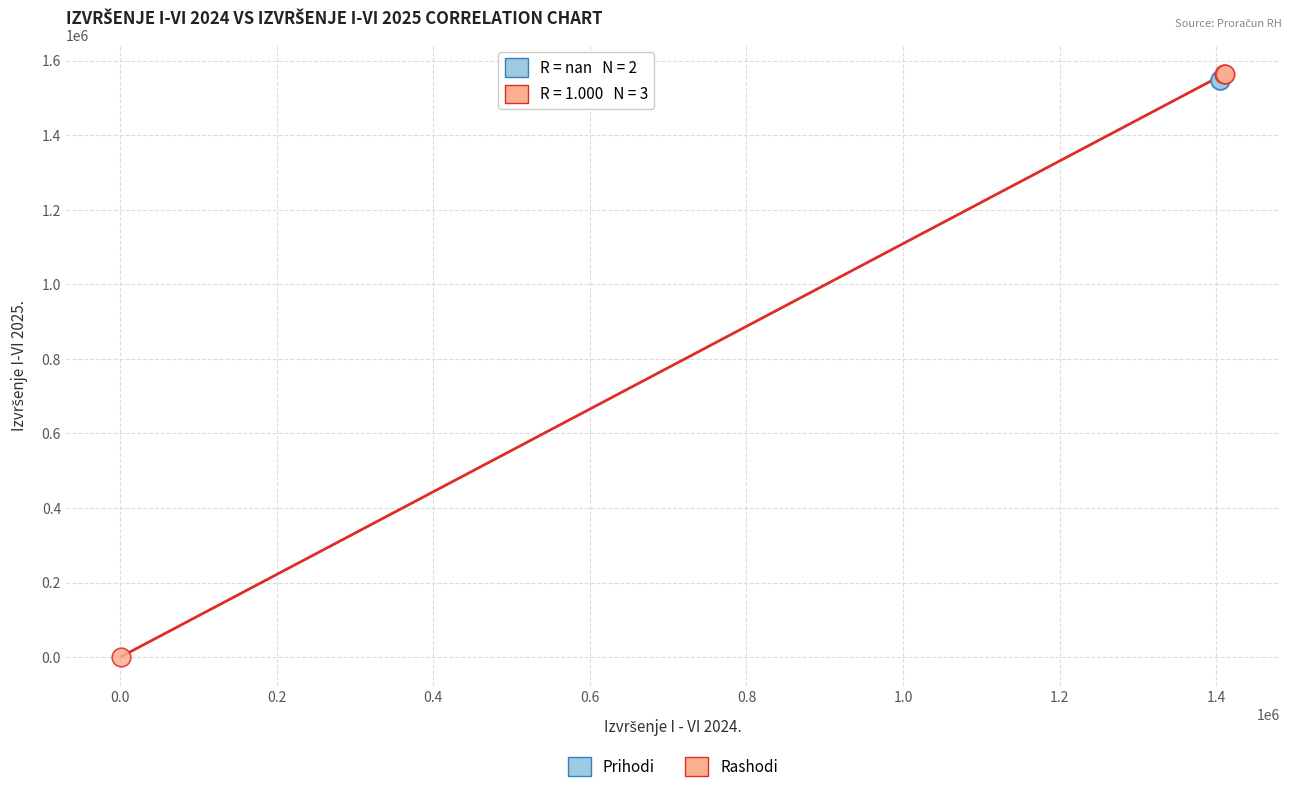

What are all the series names shown in the legend?

Prihodi, Rashodi